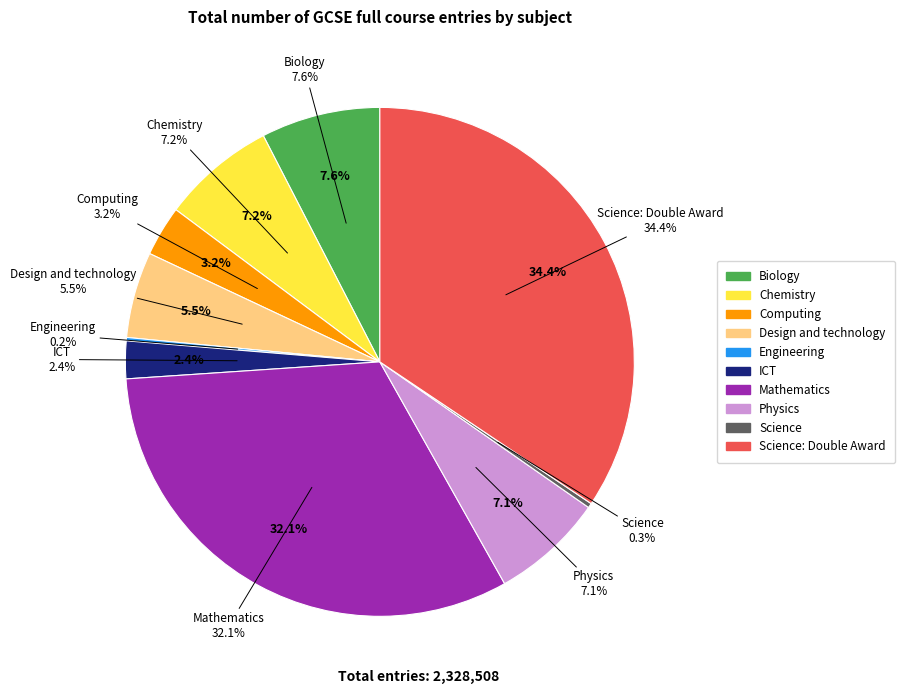

Is there a majority slice in this chart?

No